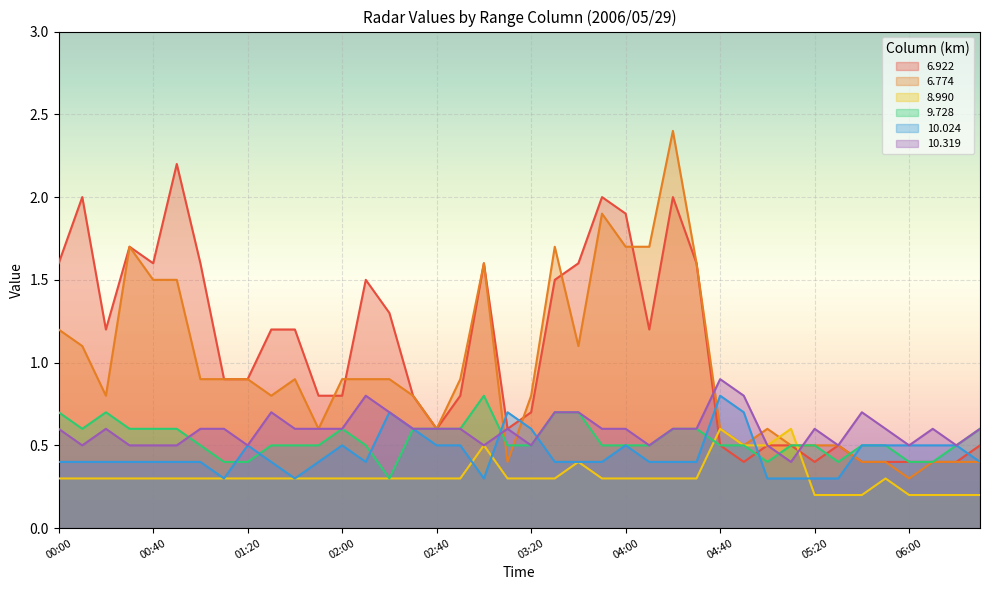

Where do 10.319 and 8.990 first cross each other?

05:10 and 05:20